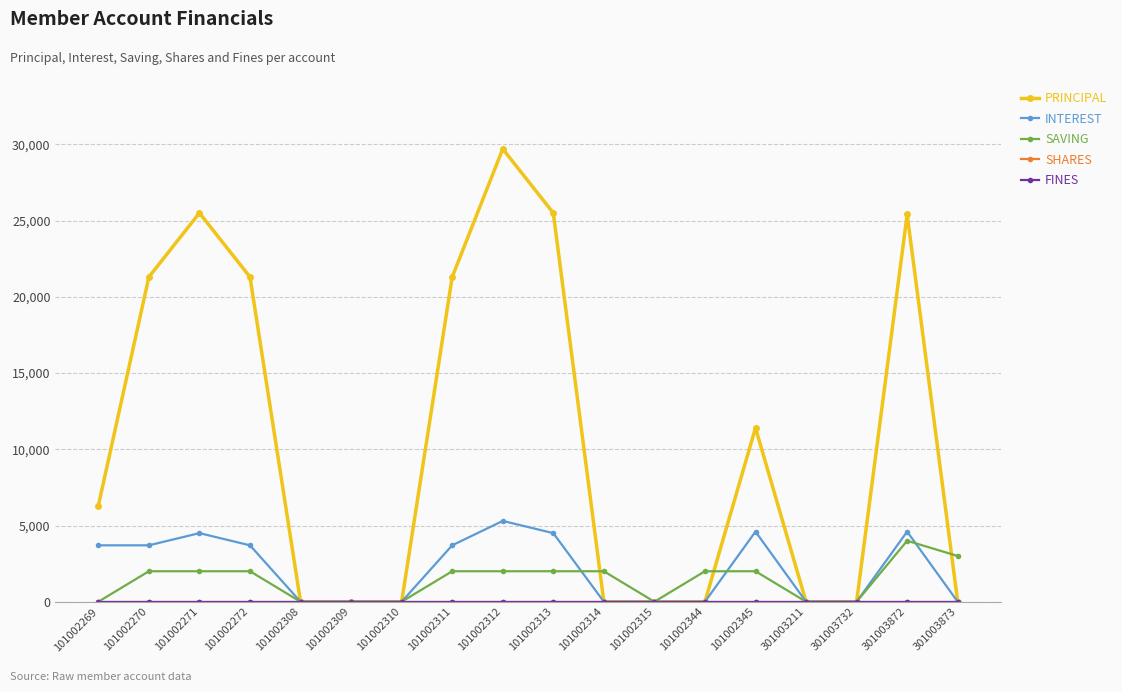

What is the average value of the SAVING series?

1389